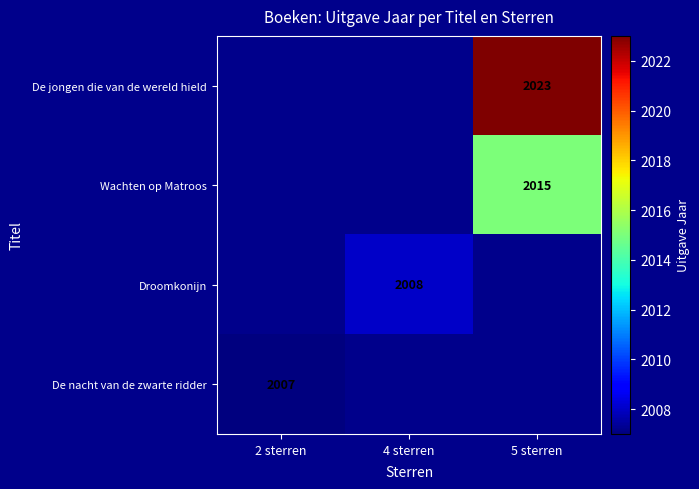

The Wachten op Matroos series shows 1185 at 5 sterren. True or false?

False